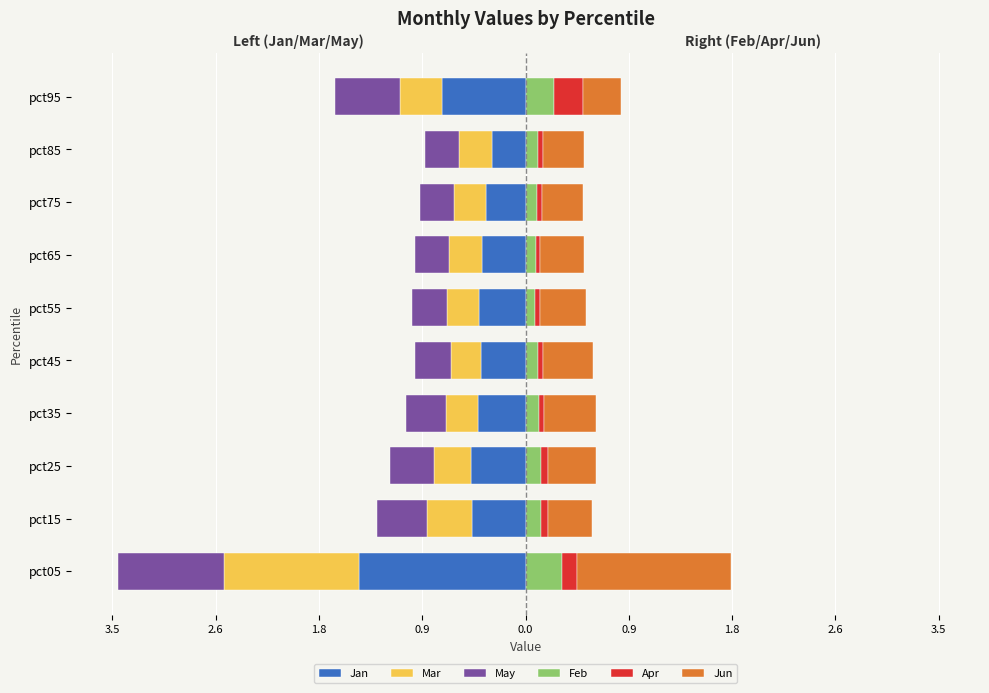

Which has a higher value, pct75 or pct85?

pct85